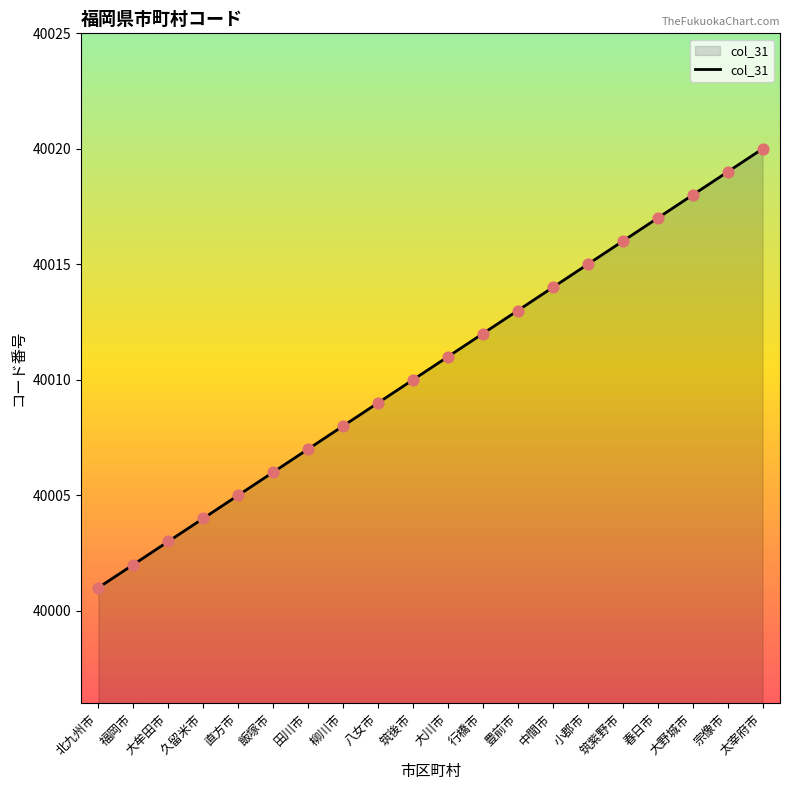

What is the change in value from 小郡市 to 太宰府市?

+5